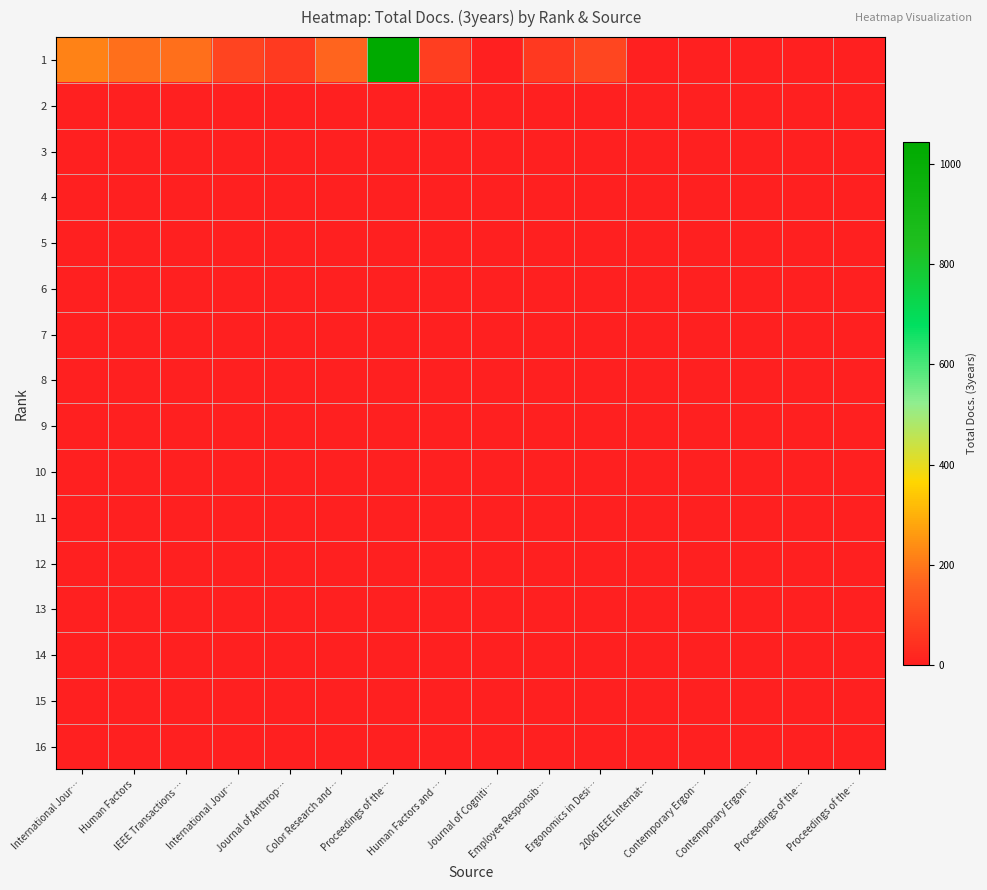

What is the spread (max minus min) of values at Proceedings of the…?

1045